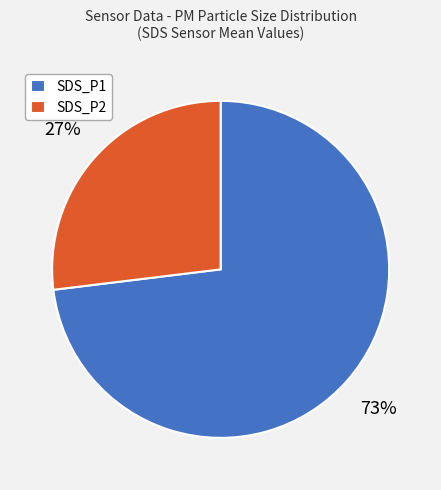

To the nearest percent, what portion does SDS_P2 represent?

27%